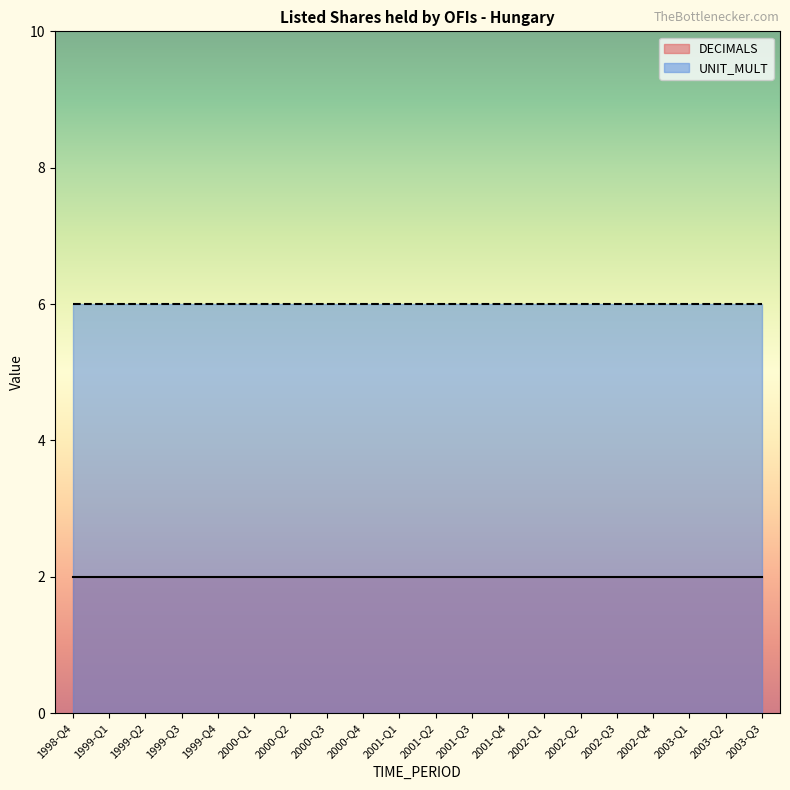

What is the greatest value displayed?

6